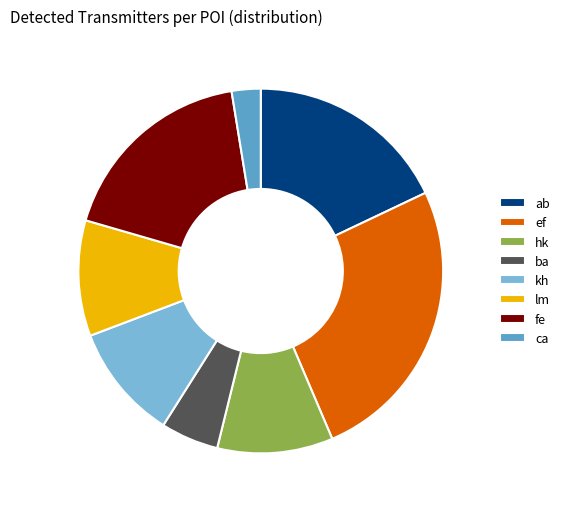

Is there a majority slice in this chart?

No